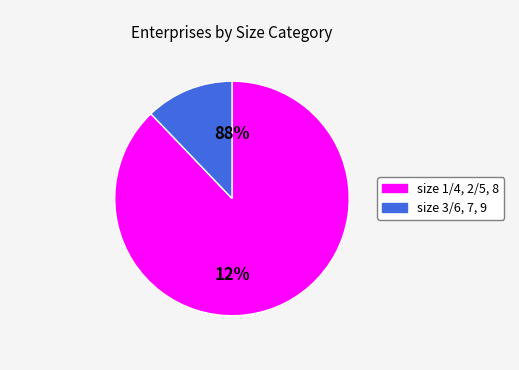

The size 8 slice represents 1% of the pie. True or false?

False